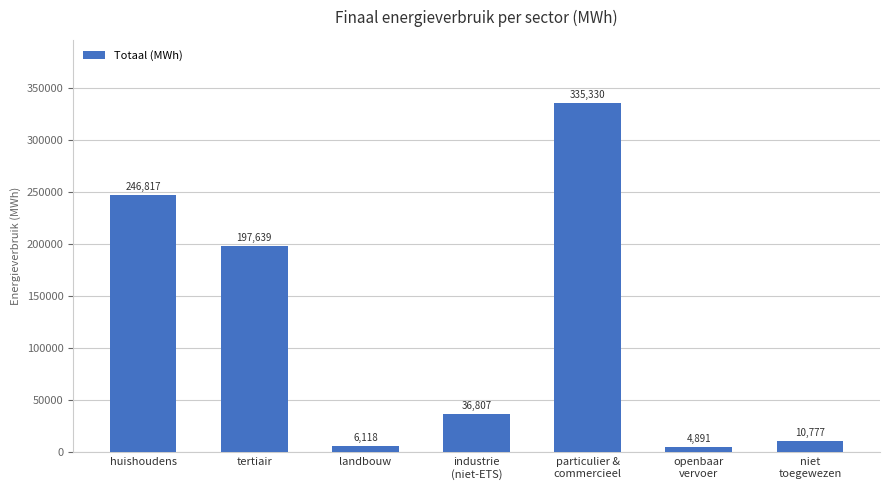

What is the difference between the maximum and second lowest values?

329212.0